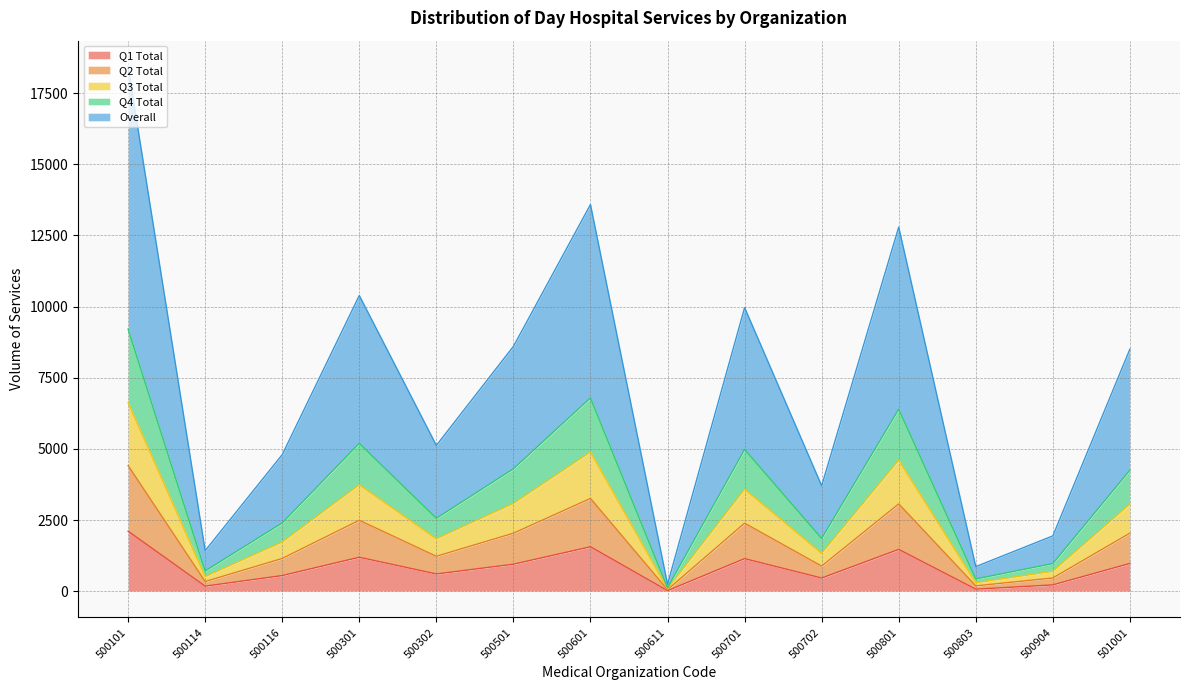

Which category has the highest value in the Q2 Total series?

500101